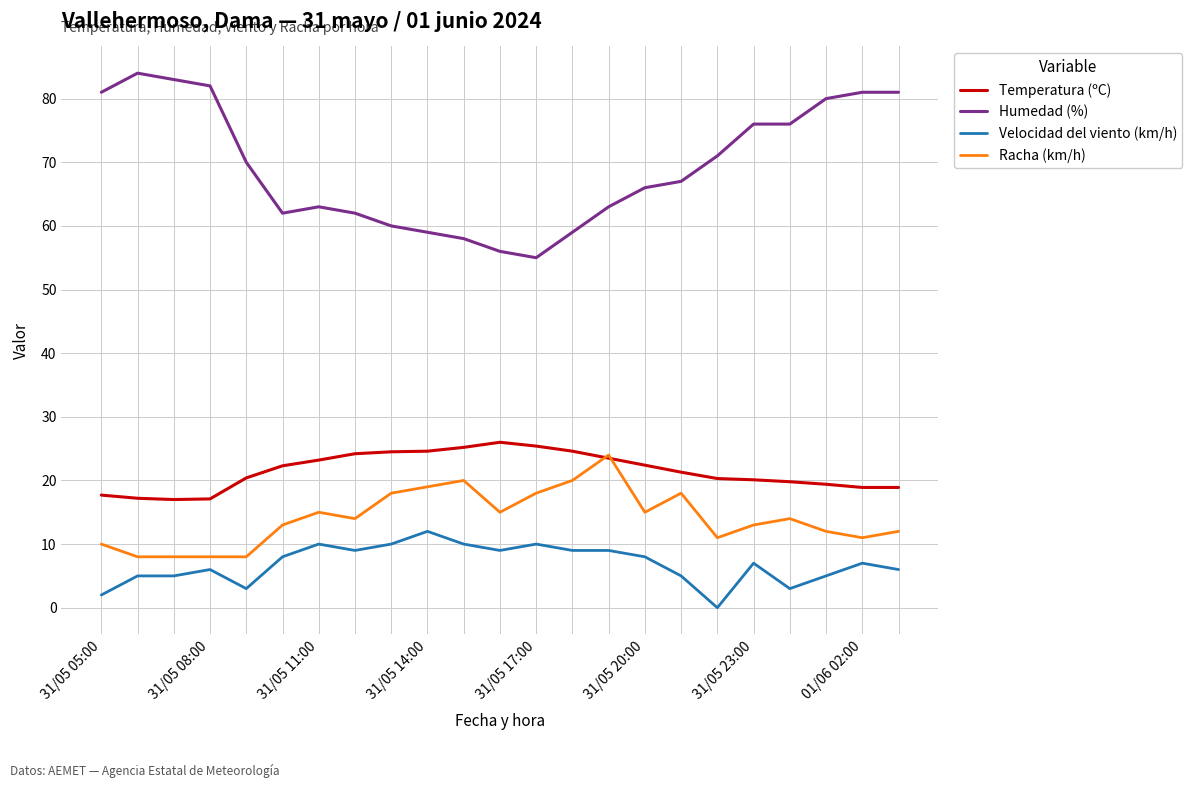

What is the highest value of the Velocidad del viento (km/h) series?

12.0